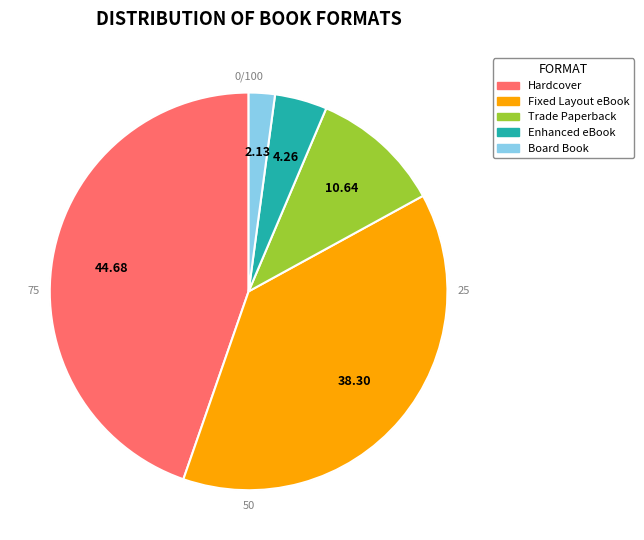

Count the number of slices in the pie.

5